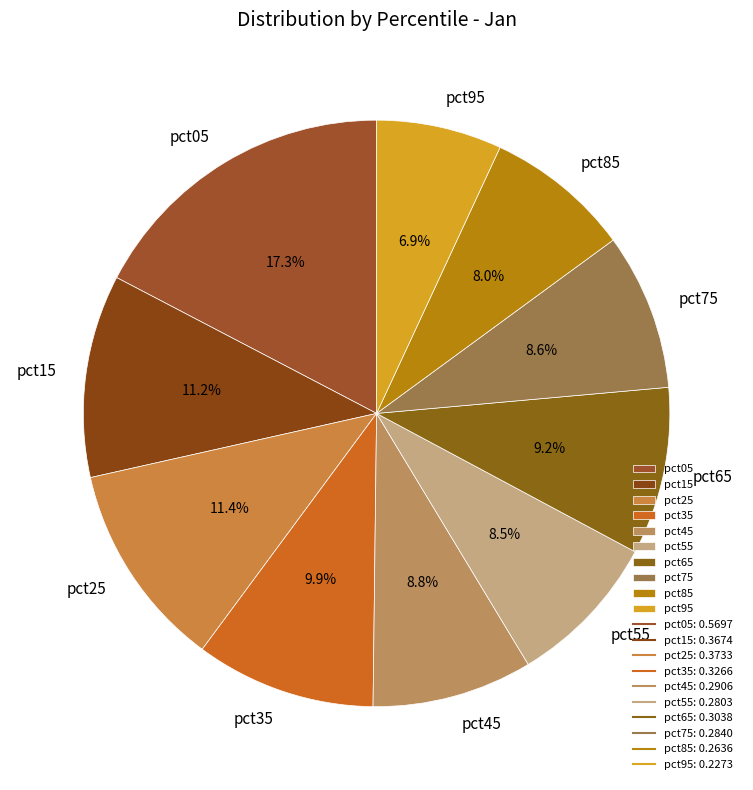

To the nearest percent, what is the average slice percentage?

10%